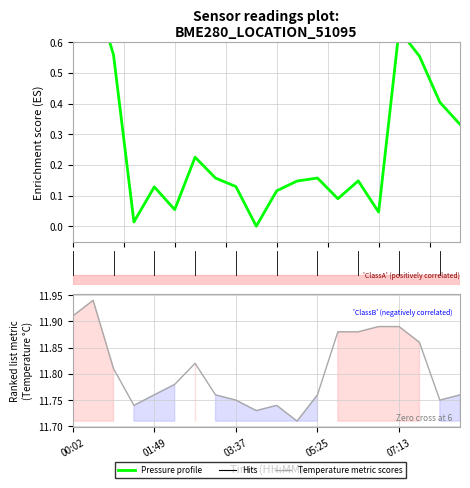

Between 11 and 12, which series saw the biggest shift?

Temperature metric scores